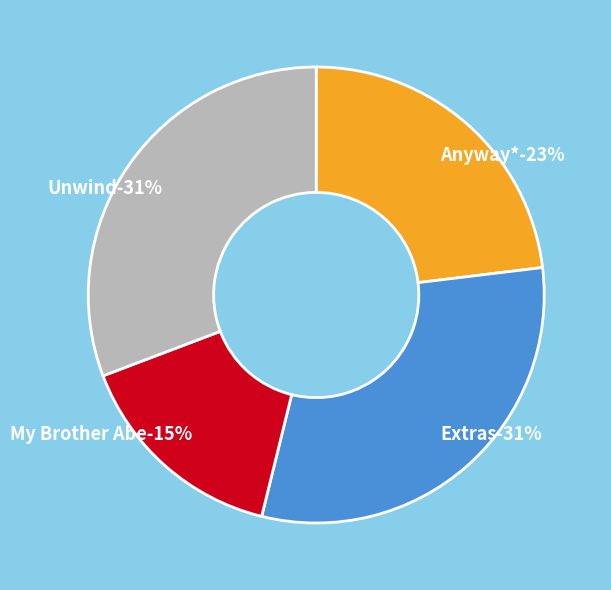

To the nearest percent, what percentage of the pie is Extras?

31%